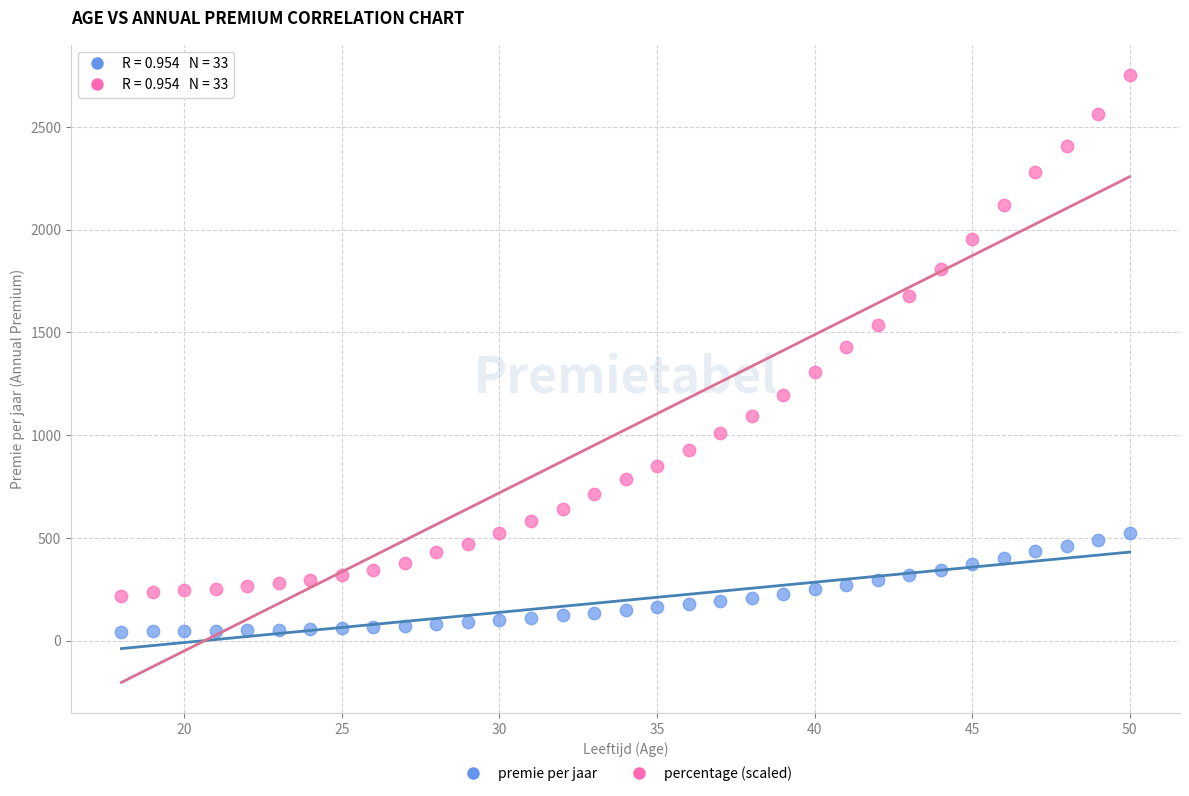

Which series has the widest spread of Y values?

percentage (scaled)